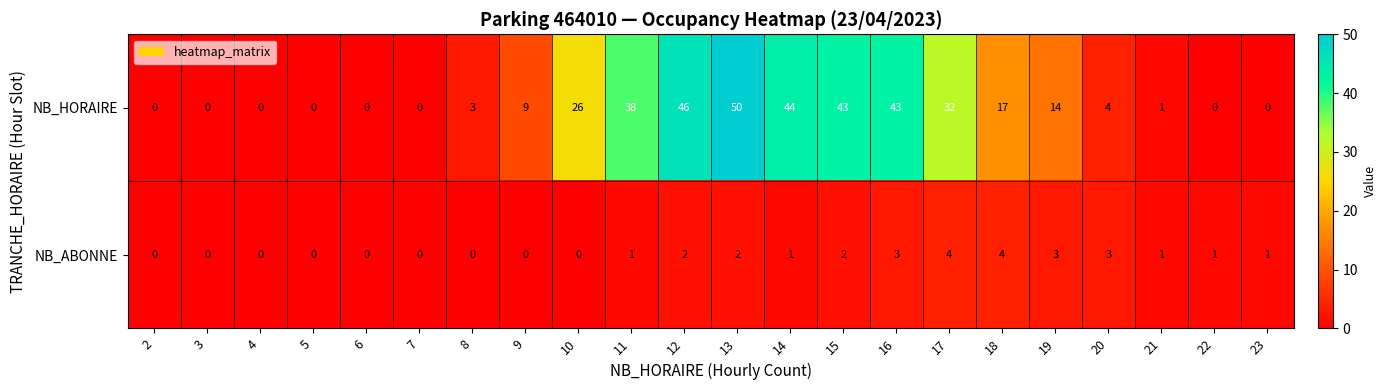

At how many categories does at least one series exceed 5?

11